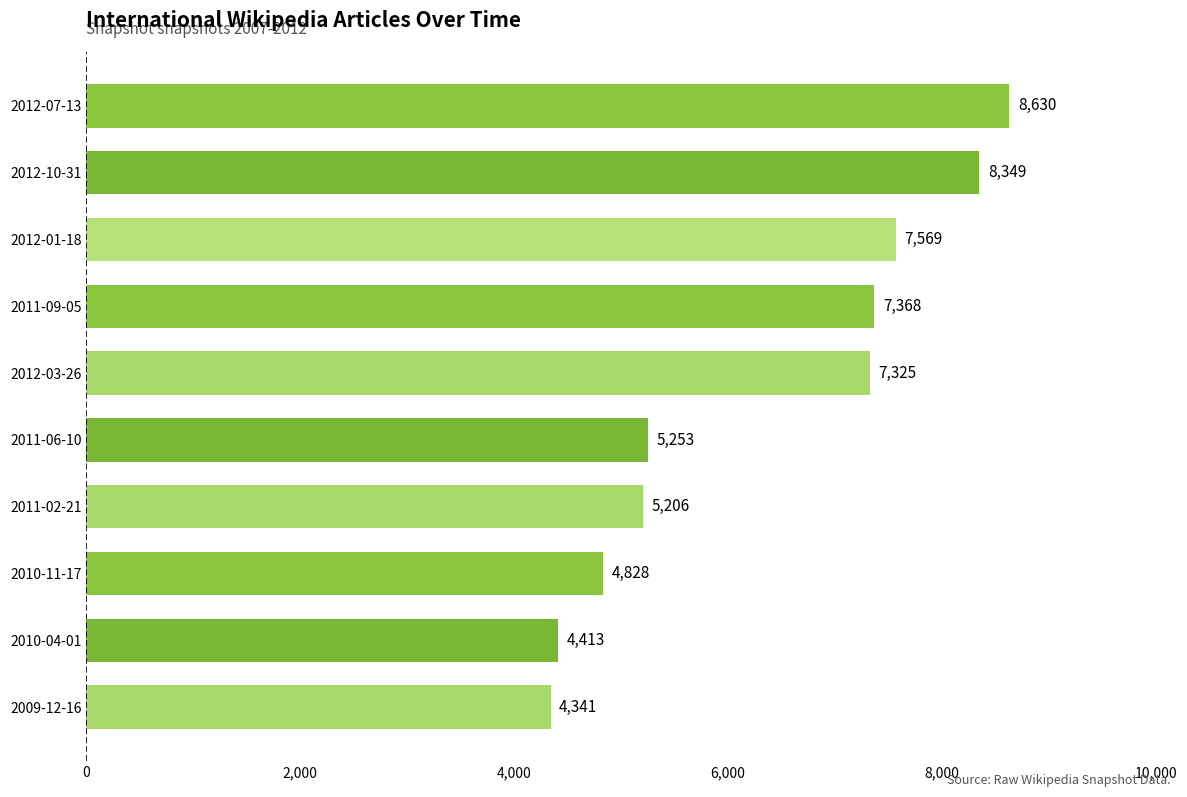

What is the smallest value displayed?

4341